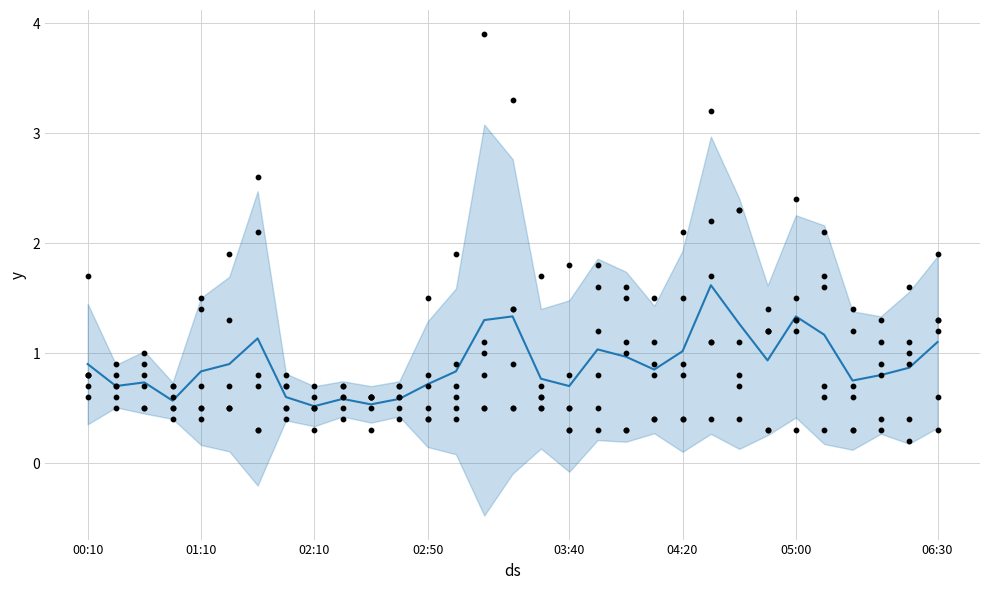

What is the ratio of the value at 24 to the value at 25?

0.7